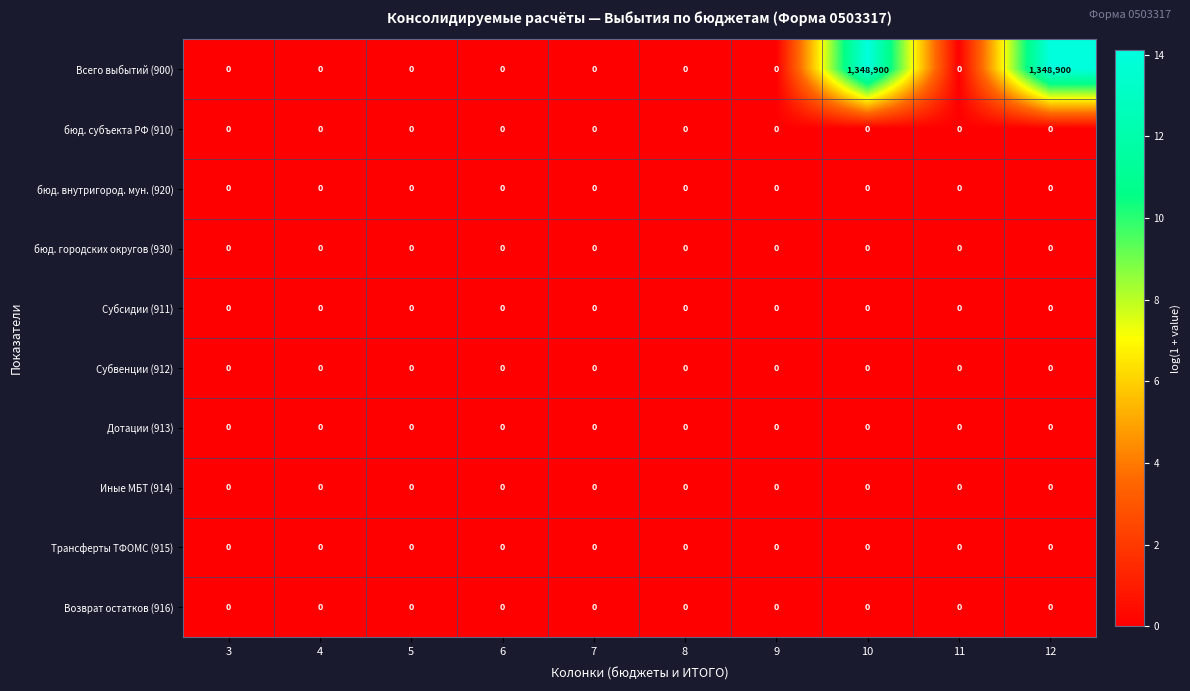

Which series has the largest total across all categories?

Всего выбытий (900)